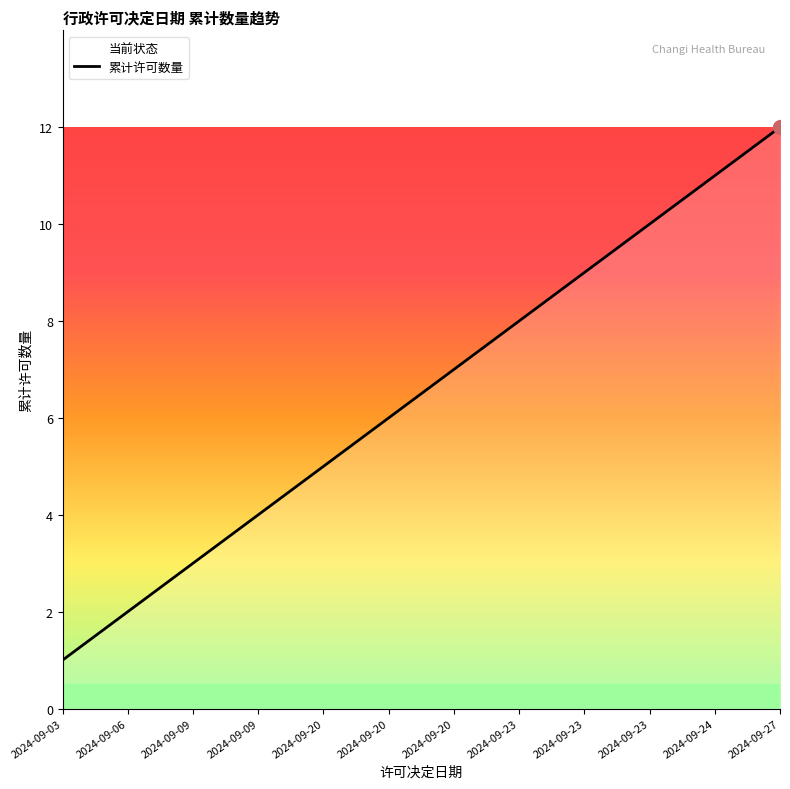

Reading left to right, list all the values displayed in this chart.

1	2	3	4	5	6	7	8	9	10	11	12